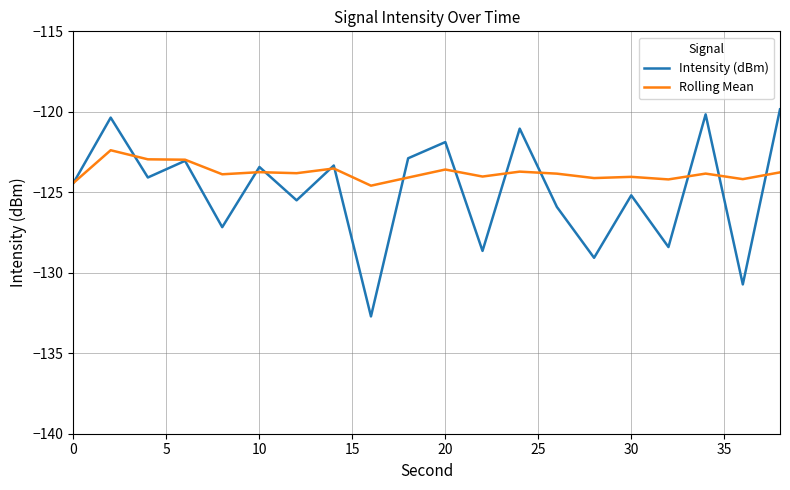

Which series has the largest range (max minus min)?

Intensity (dBm)